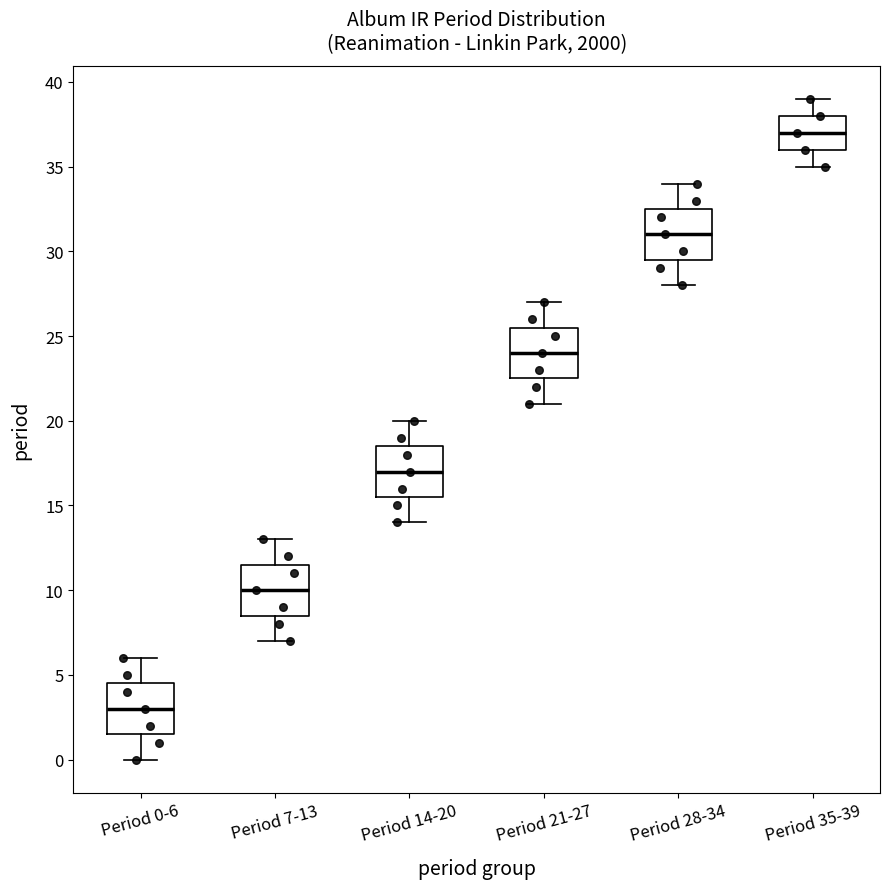

Reading left to right, read every box against the y-axis: the position of its median line, the range the box covers, and the ends of its whiskers. The values are not printed on the chart, so give them approximately, as read against the axis.

Period 0-6: median 3.0, box 1.5 to 4.5, whiskers 0.0 to 6.0
Period 7-13: median 10.0, box 8.5 to 11.5, whiskers 7.0 to 13.0
Period 14-20: median 17.0, box 15.5 to 18.5, whiskers 14.0 to 20.0
Period 21-27: median 24.0, box 22.5 to 25.5, whiskers 21.0 to 27.0
Period 28-34: median 31.0, box 29.5 to 32.5, whiskers 28.0 to 34.0
Period 35-39: median 37.0, box 36.0 to 38.0, whiskers 35.0 to 39.0